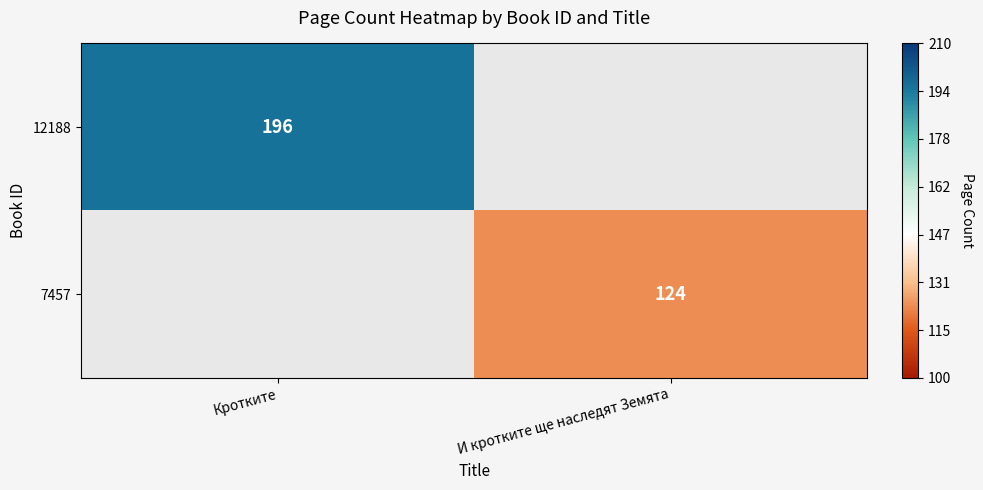

The value of 12188 at Кротките is 310. True or false?

False